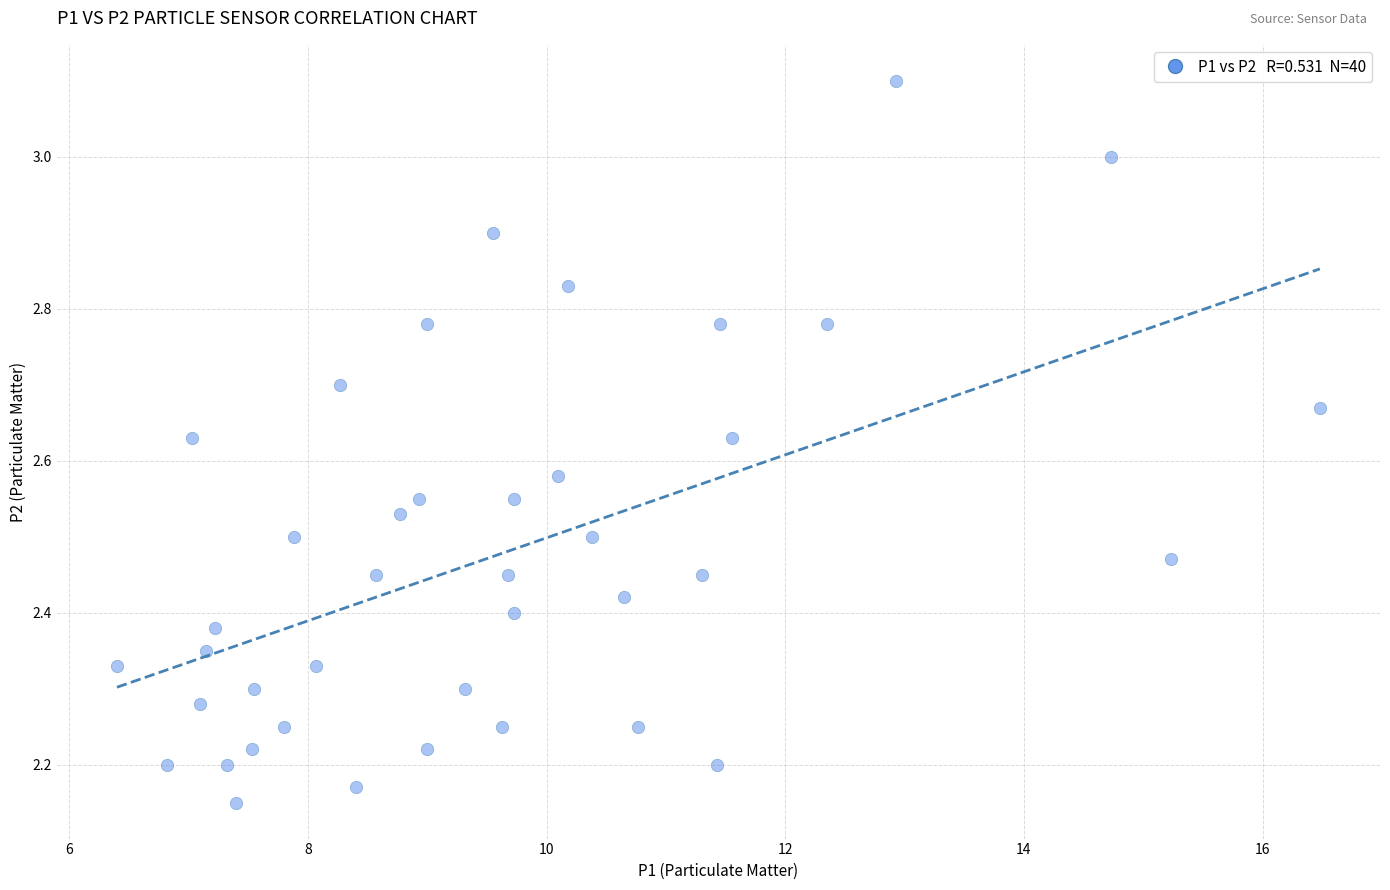

What is the range of X values (max minus min)?

10.1